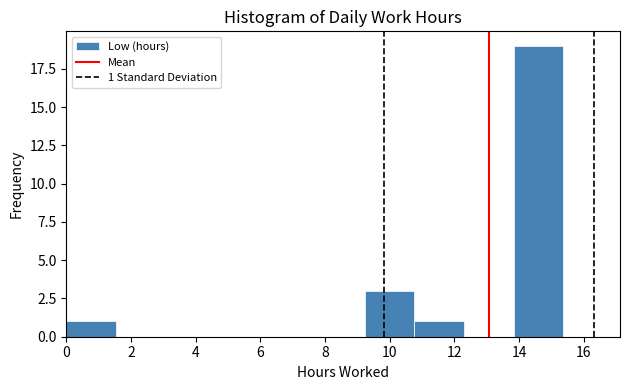

Over which range of the x-axis is the bar tallest?

13.8 to 15.4